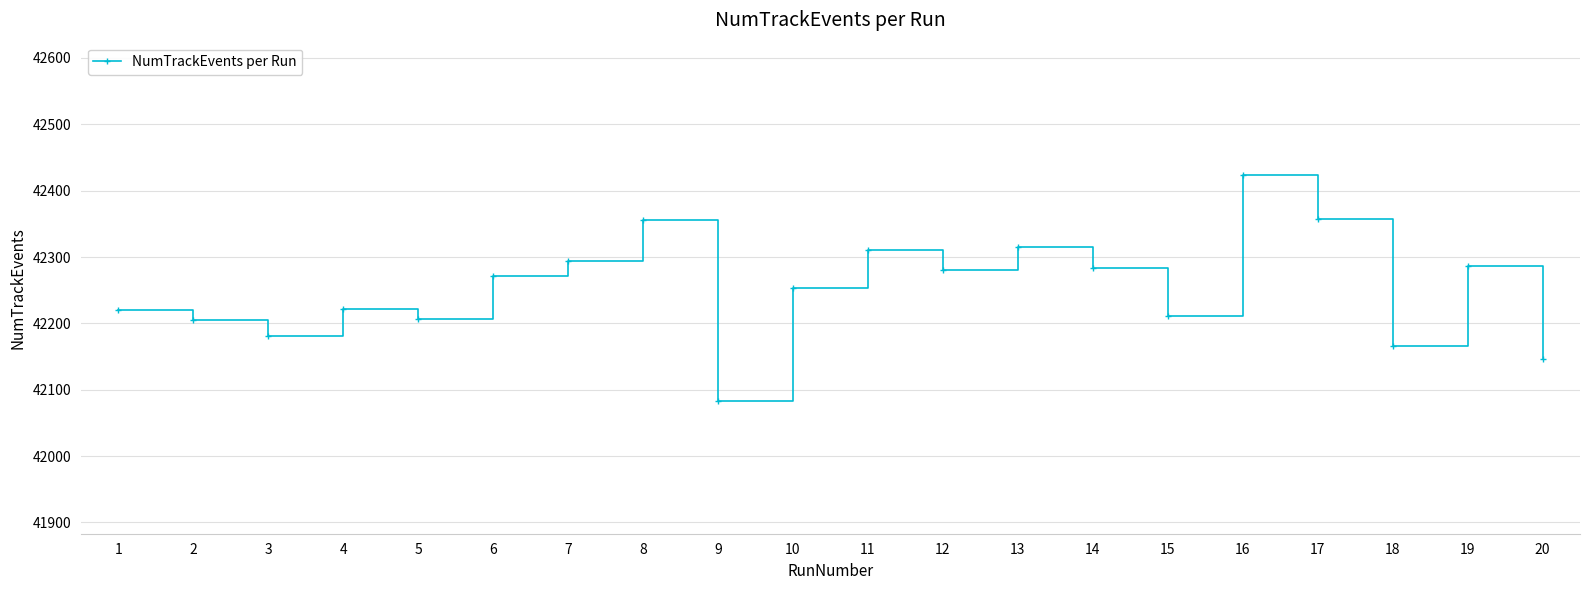

Count the number of categories in the chart.

20